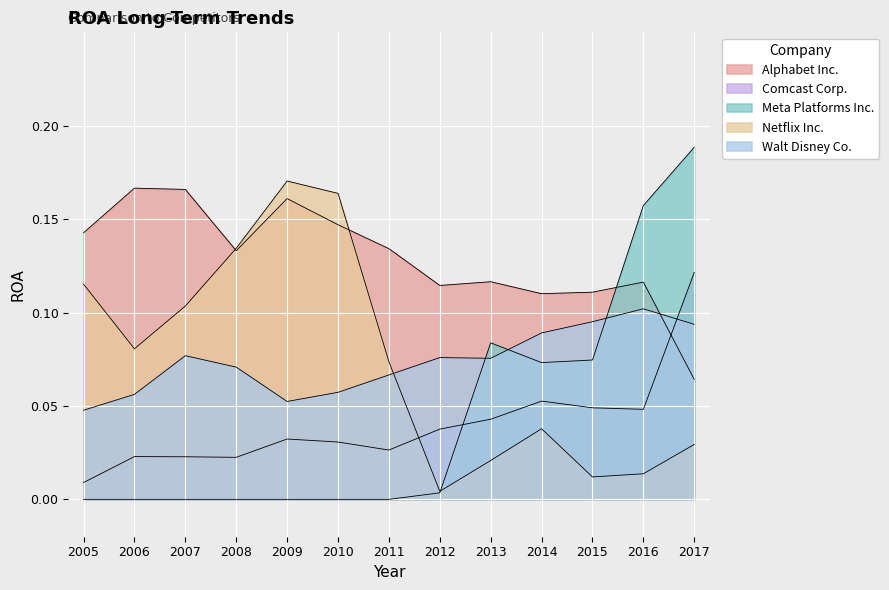

The Netflix Inc. series shows 0.2 at 2007. True or false?

False